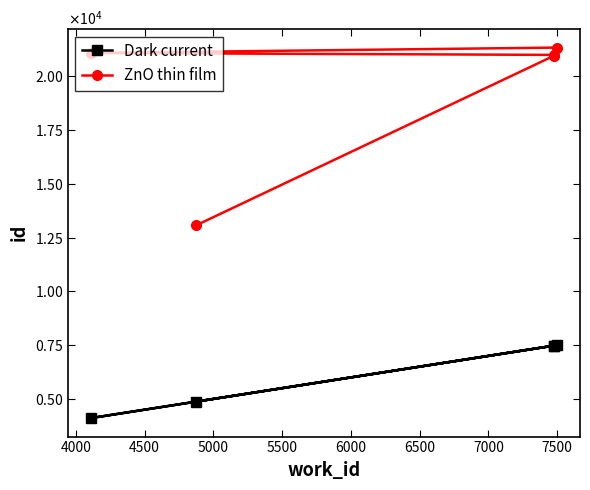

What is the lowest value of the Dark current series?

4111